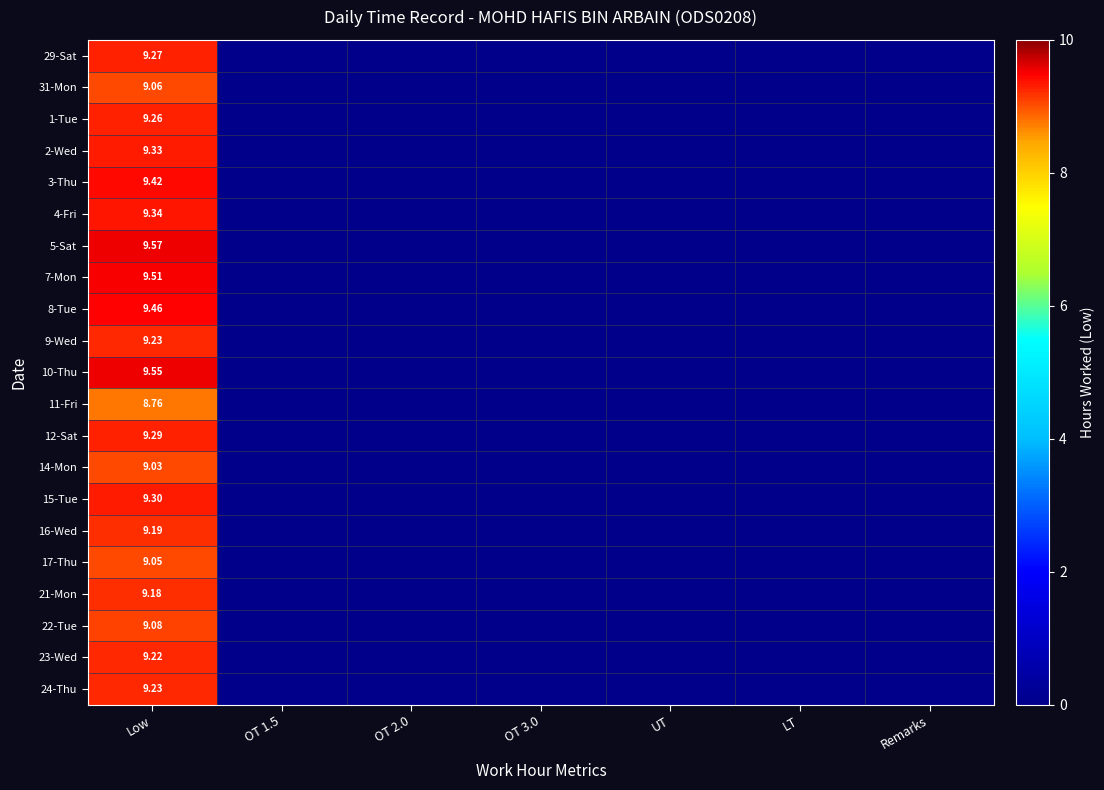

Rank the series at LT from highest to lowest value.

29-Sat, 31-Mon, 1-Tue, 2-Wed, 3-Thu, 4-Fri, 5-Sat, 7-Mon, 8-Tue, 9-Wed, 10-Thu, 11-Fri, 12-Sat, 14-Mon, 15-Tue, 16-Wed, 17-Thu, 21-Mon, 22-Tue, 23-Wed, 24-Thu